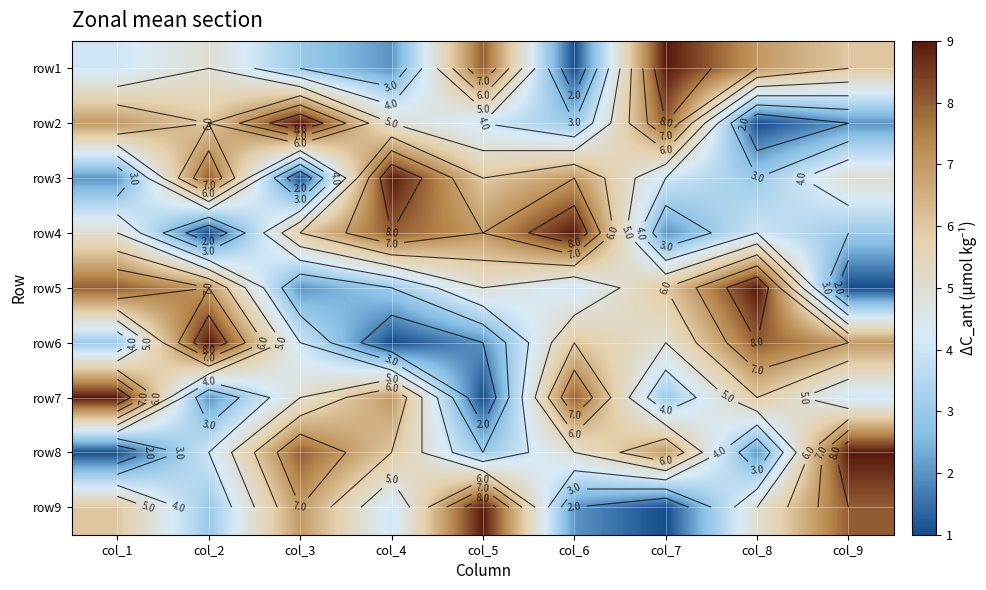

At col_4, list the series in order from smallest to largest.

row6, row1, row5, row9, row2, row8, row7, row4, row3